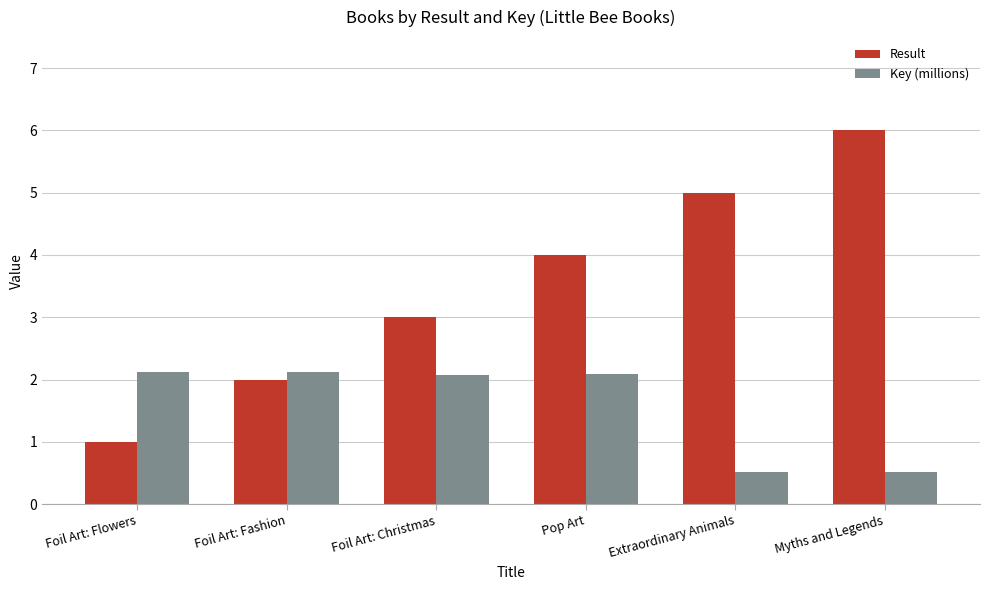

What is the total value across all series at Myths and Legends?

6.5